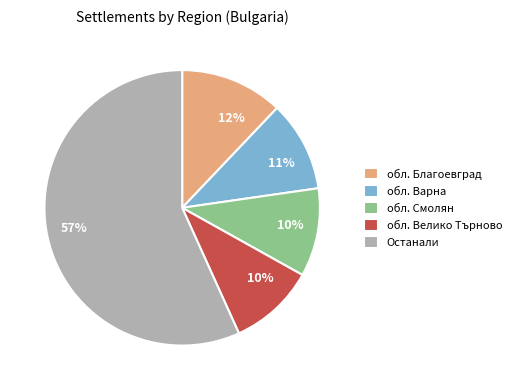

Which category has the biggest portion of the pie?

Останали